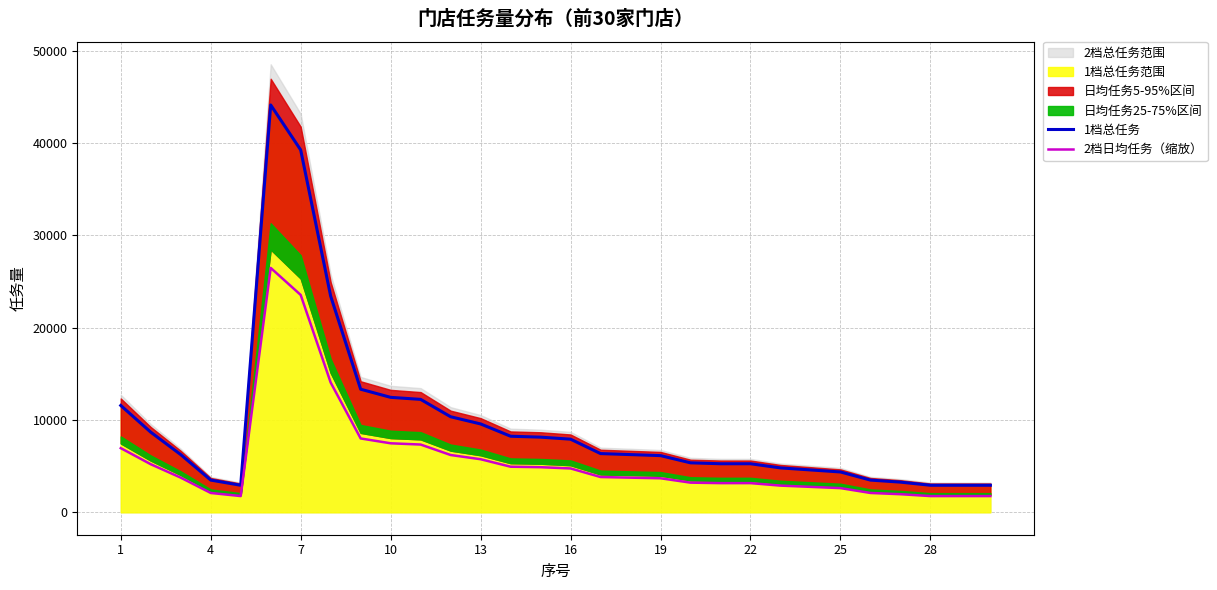

What is the maximum value for 1档总任务?

44110.0